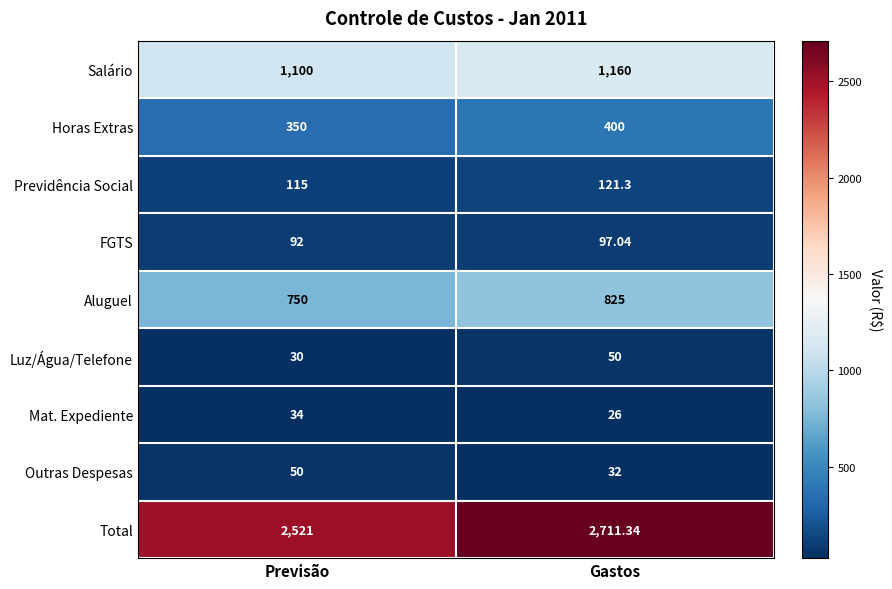

What is the smallest value displayed?

26.0